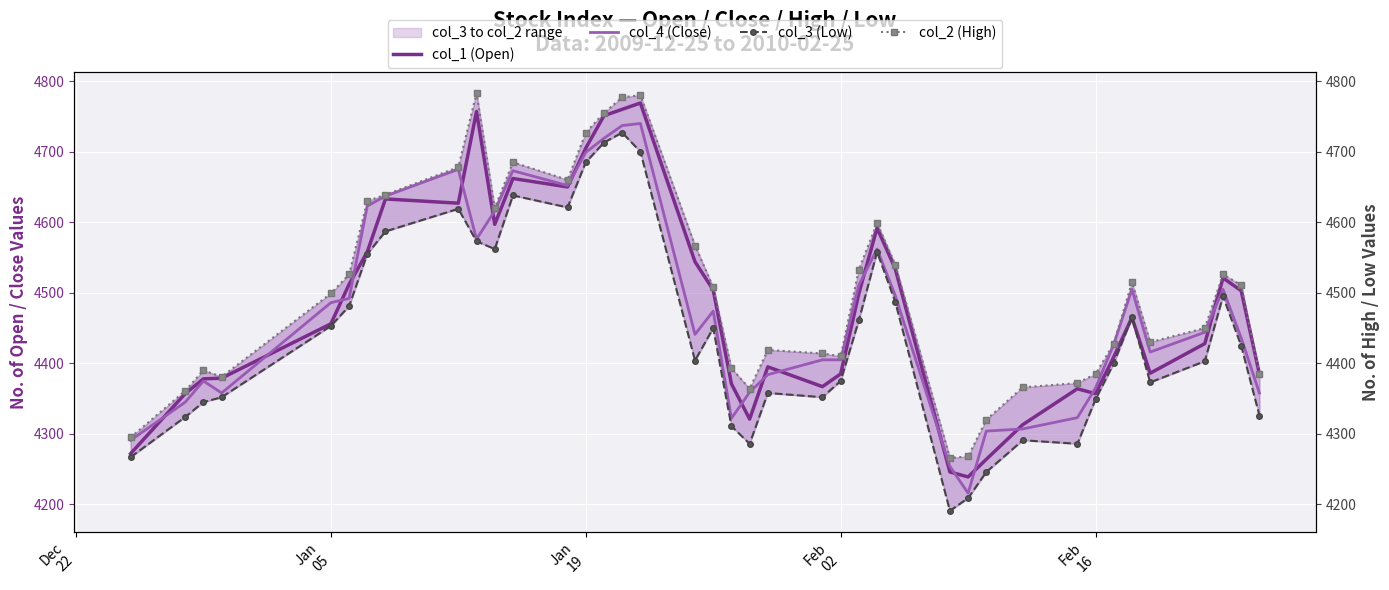

True or false: col_4 (Close) and col_2 (High) cross at least once.

False